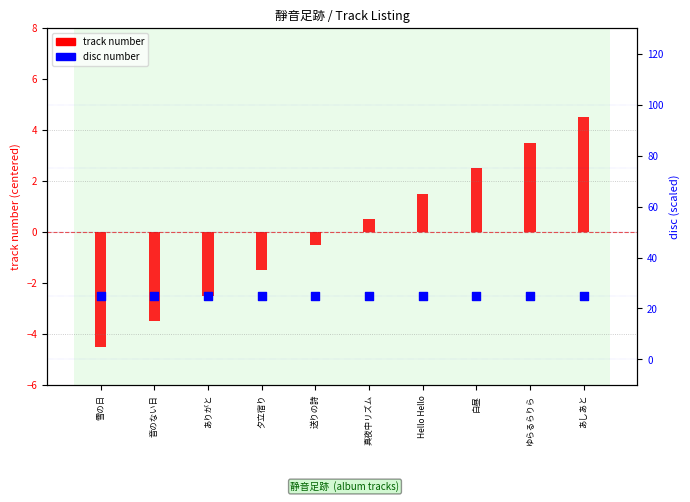

What is the total value across all series at Hello Hello?

26.5